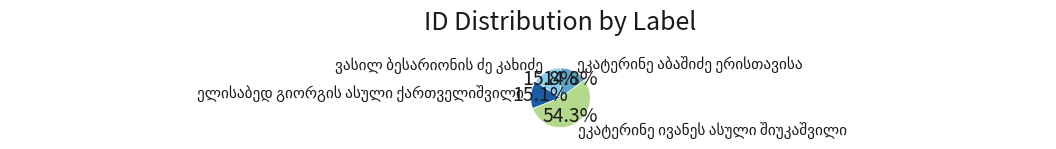

Is there a majority slice in this chart?

Yes